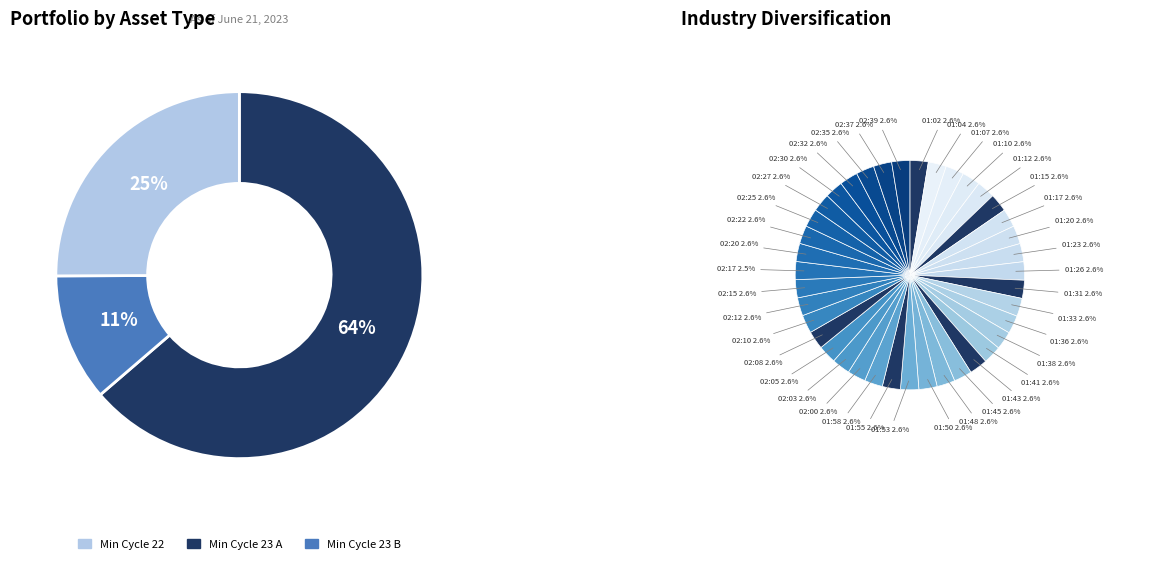

Is it true that 22 is 1% of the pie?

False